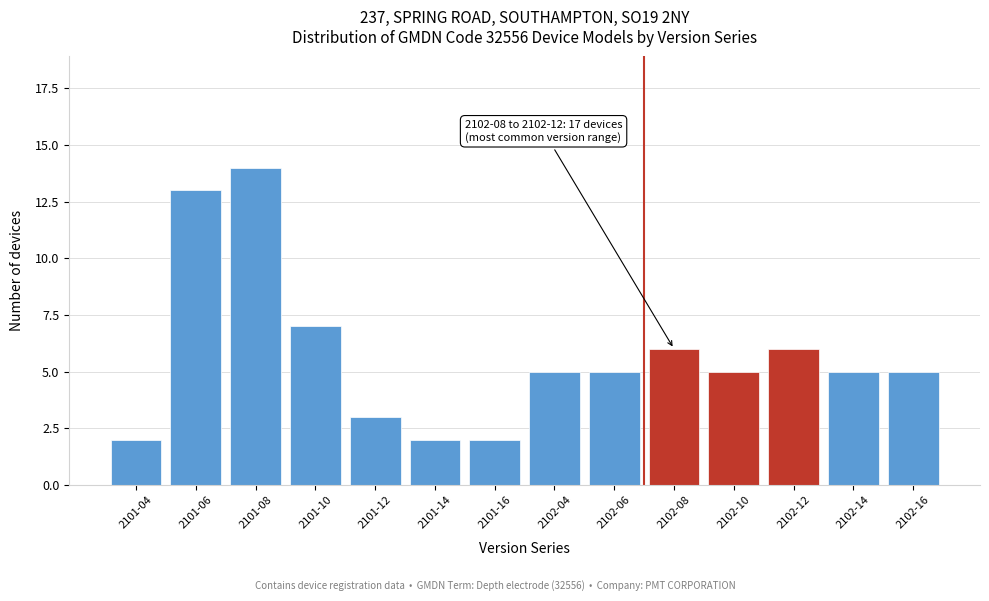

Reading right to left, what are all the values shown in this chart?

5	5	6	5	6	5	5	2	2	3	7	14	13	2